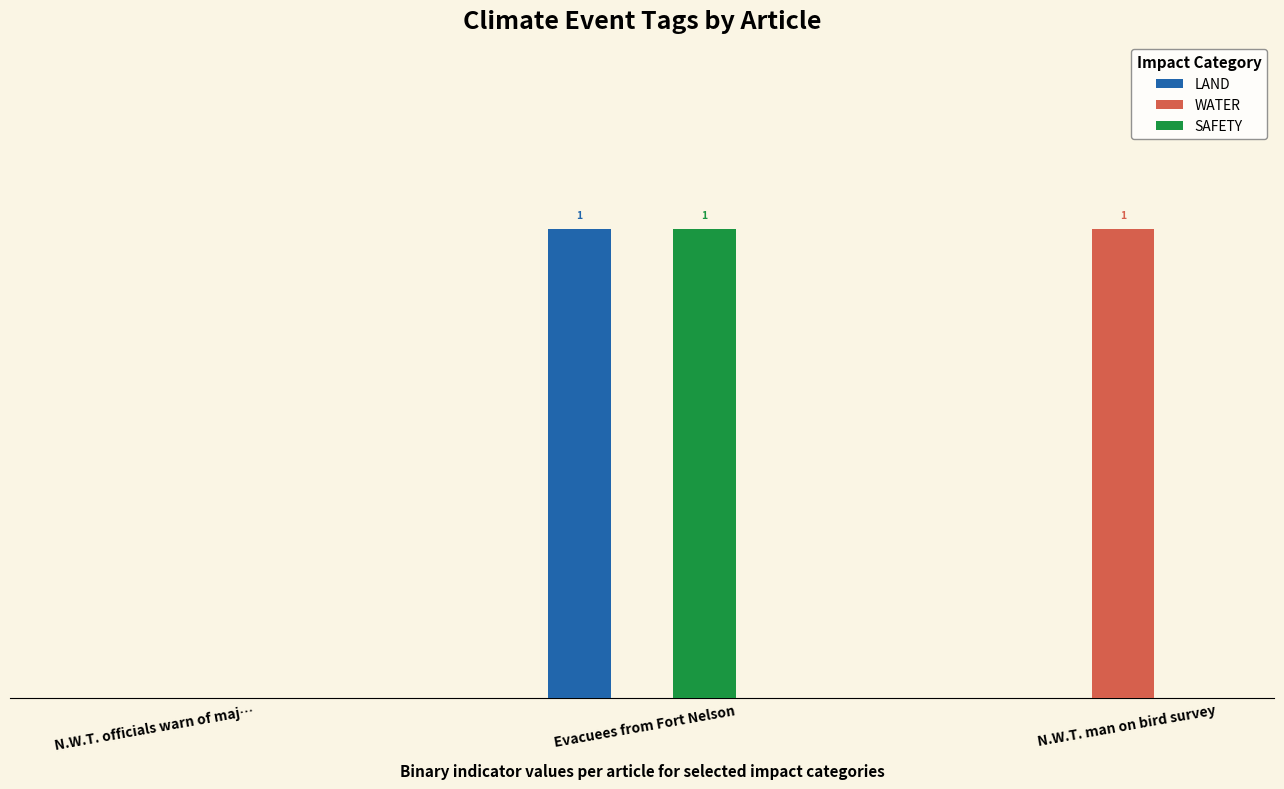

At which label does LAND reach its peak?

Evacuees from Fort Nelson